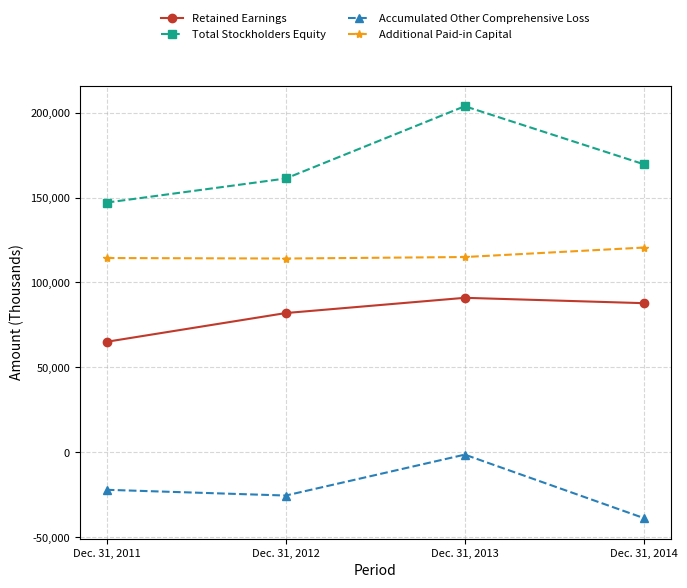

Which series has the largest total across all categories?

Total Stockholders Equity